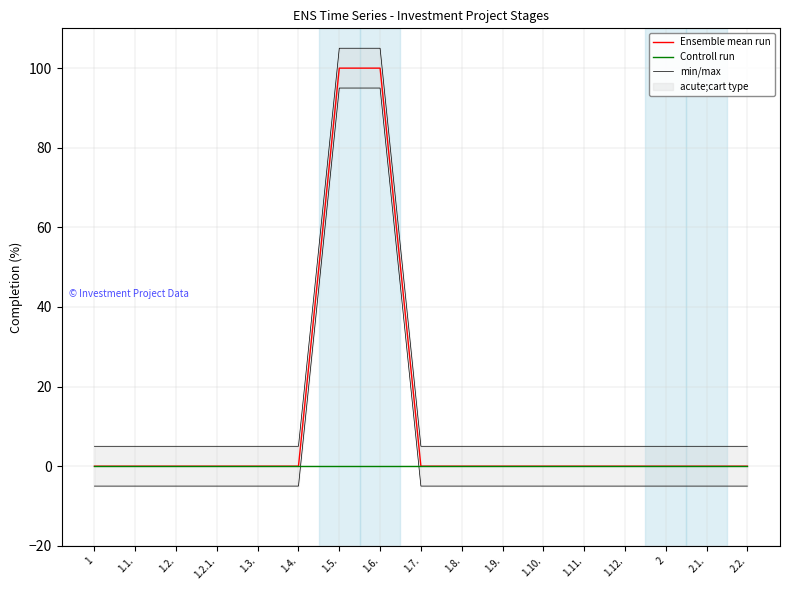

True or false: Controll run has more than 2 interior local peaks.

False